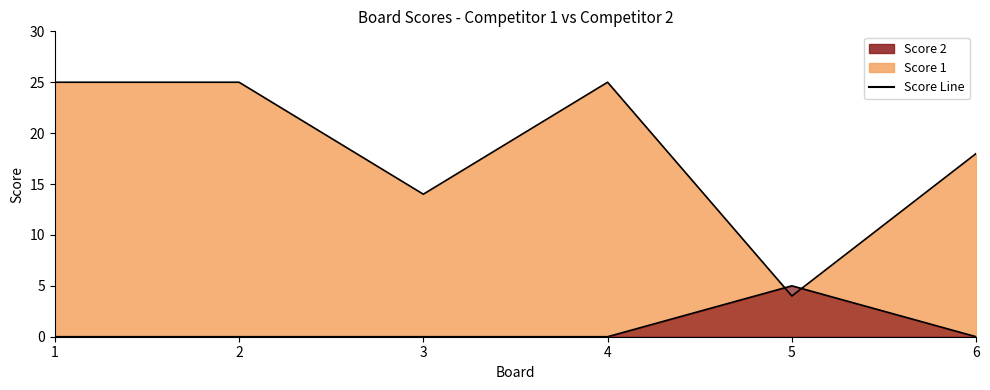

What is the spread (max minus min) of values at 5?

1